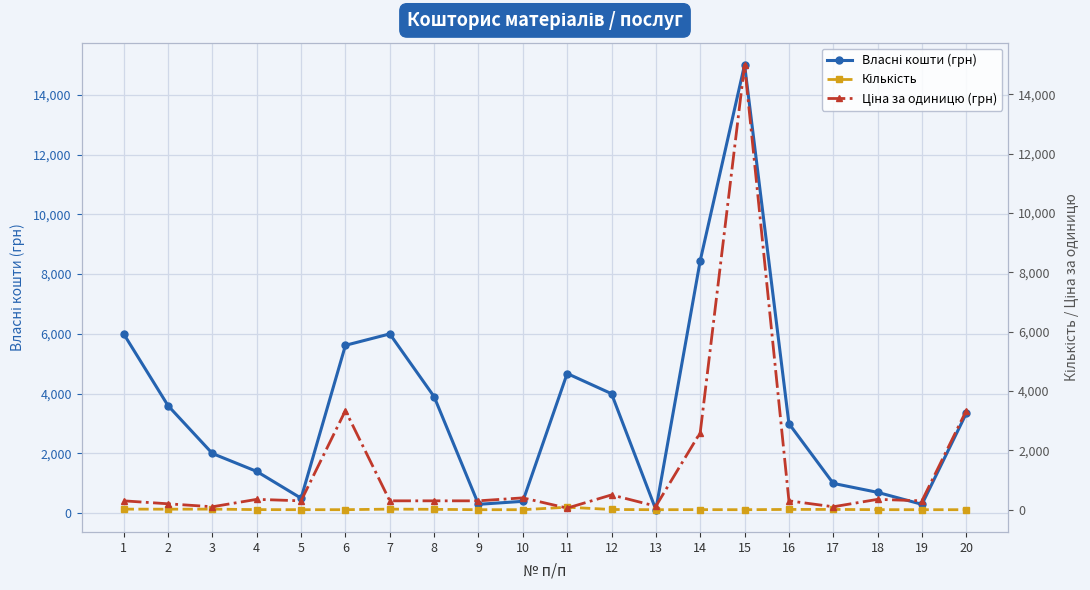

At which label does Власні кошти (грн) first exceed 3344?

1